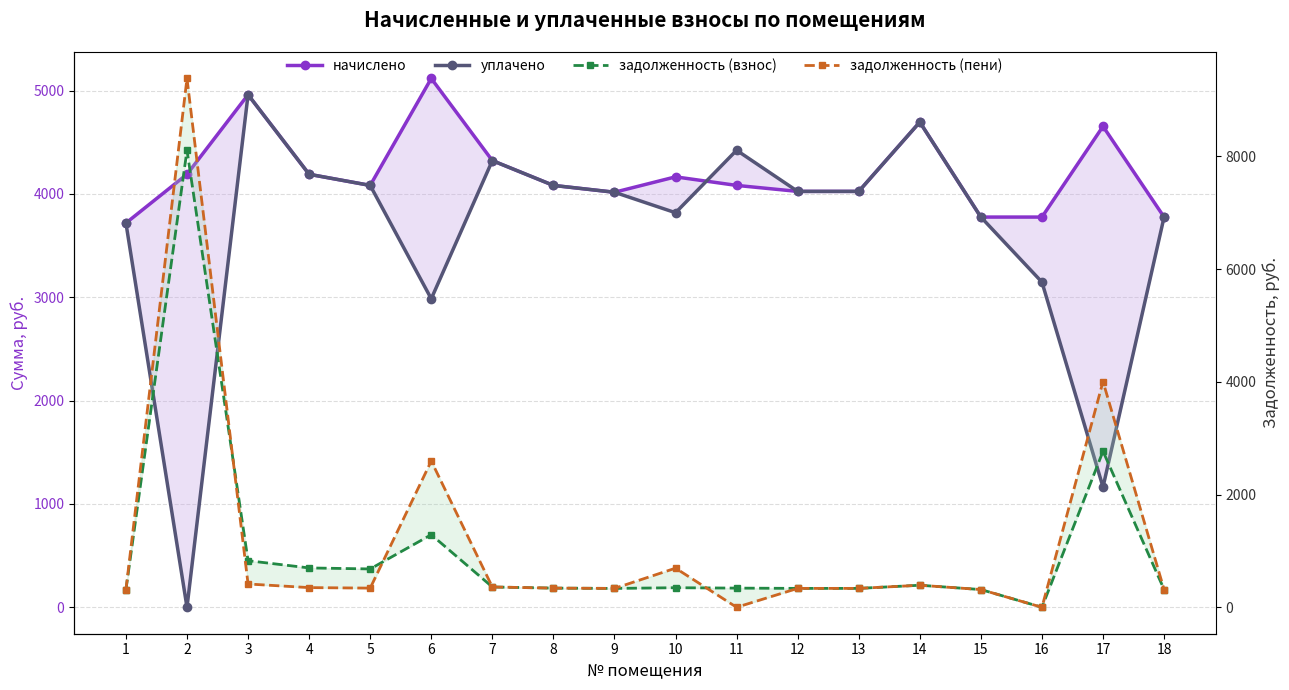

Rank the series at 11 from highest to lowest value.

уплачено, начислено, задолженность (взнос), задолженность (пени)